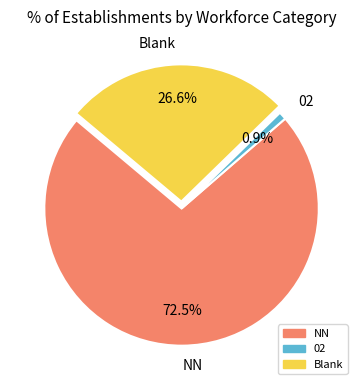

To the nearest percent, what is the difference between the largest and smallest slice percentages?

72%